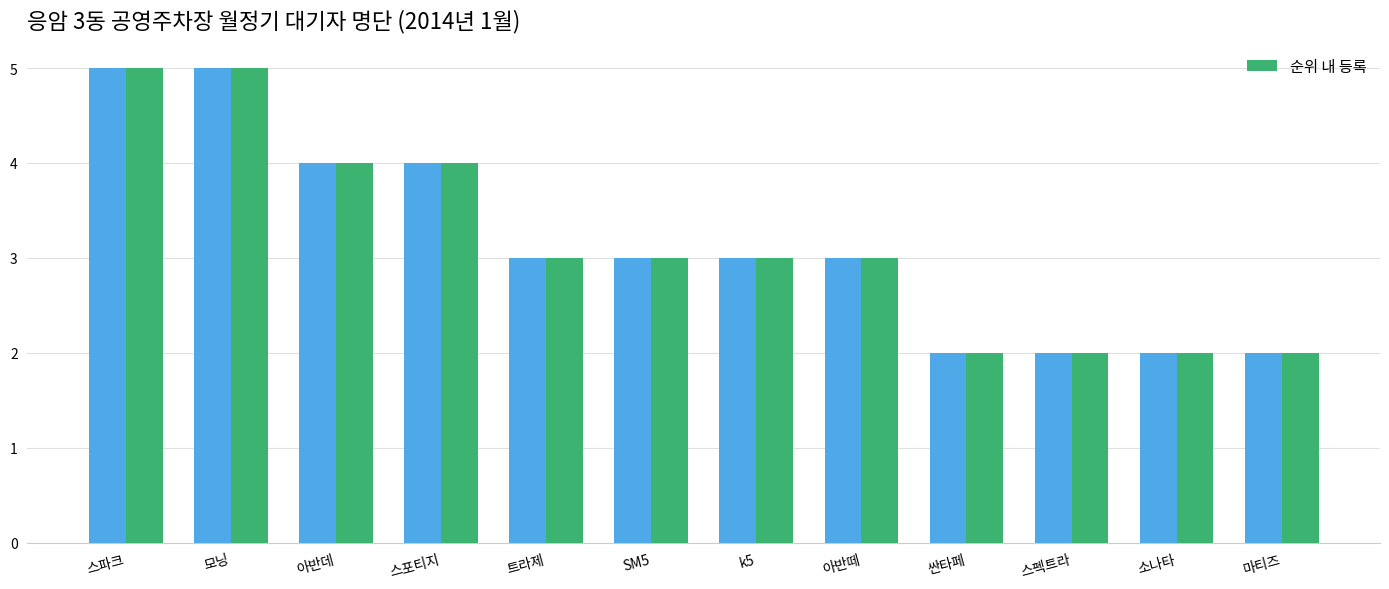

What is the greatest value displayed?

5